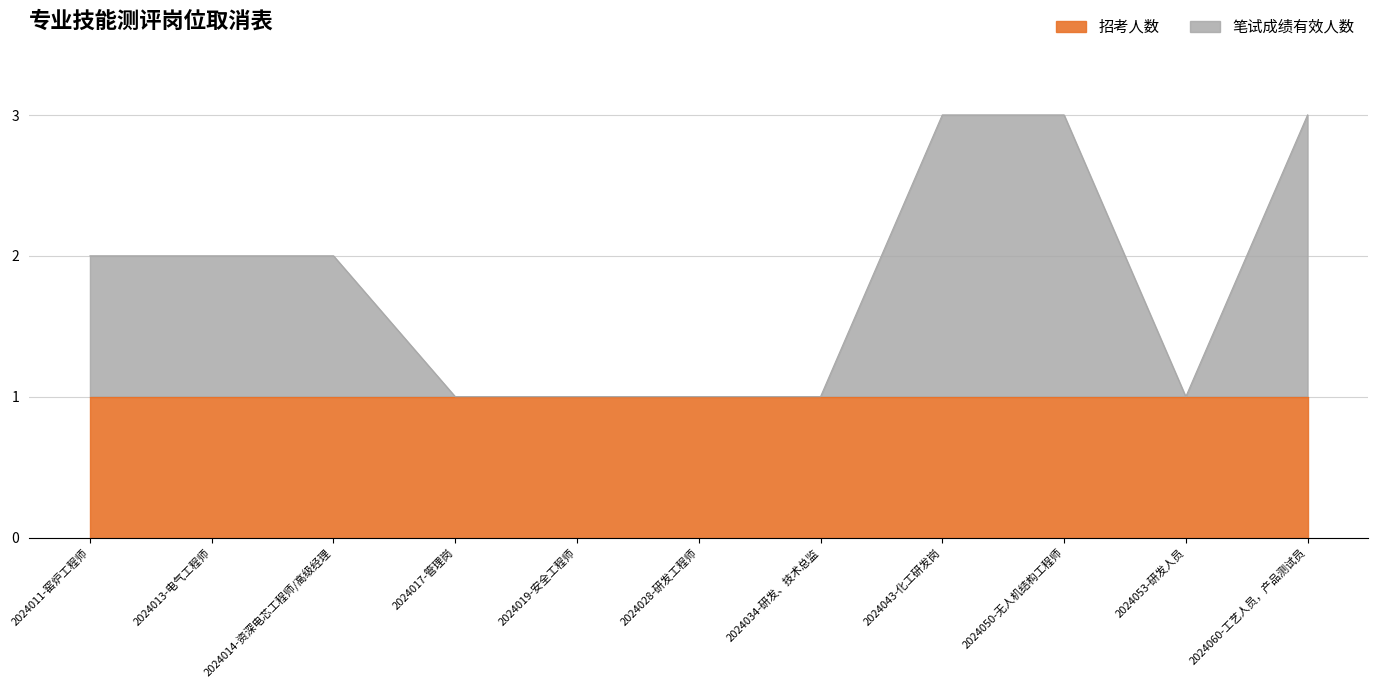

Is it true that the value at 2024053-研发人员 is 1?

True